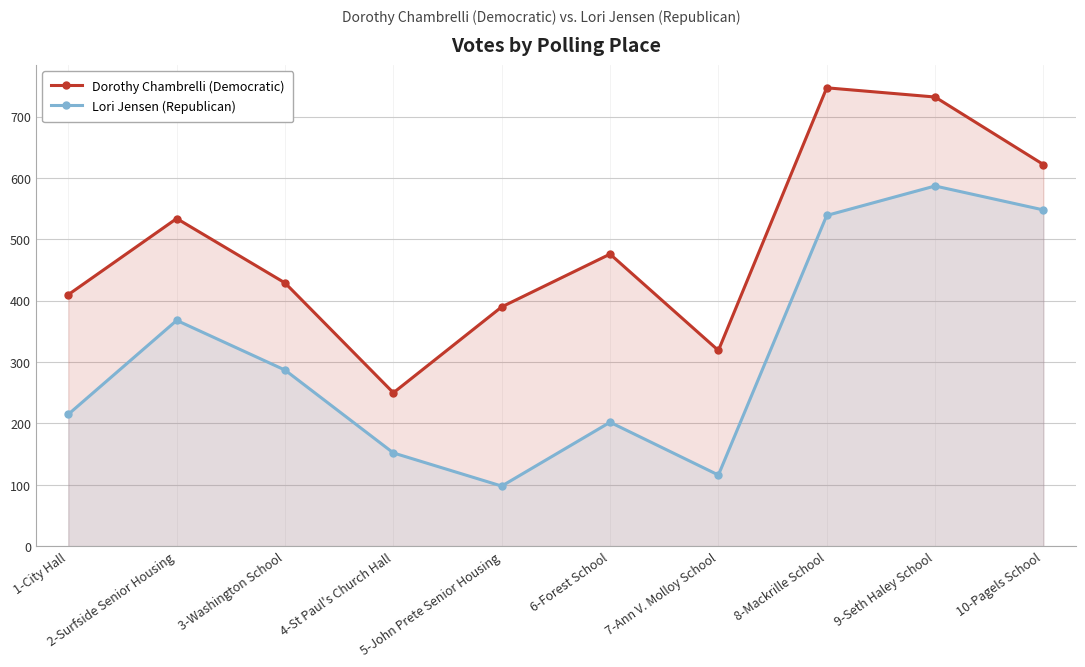

How many lines are shown in the chart?

2